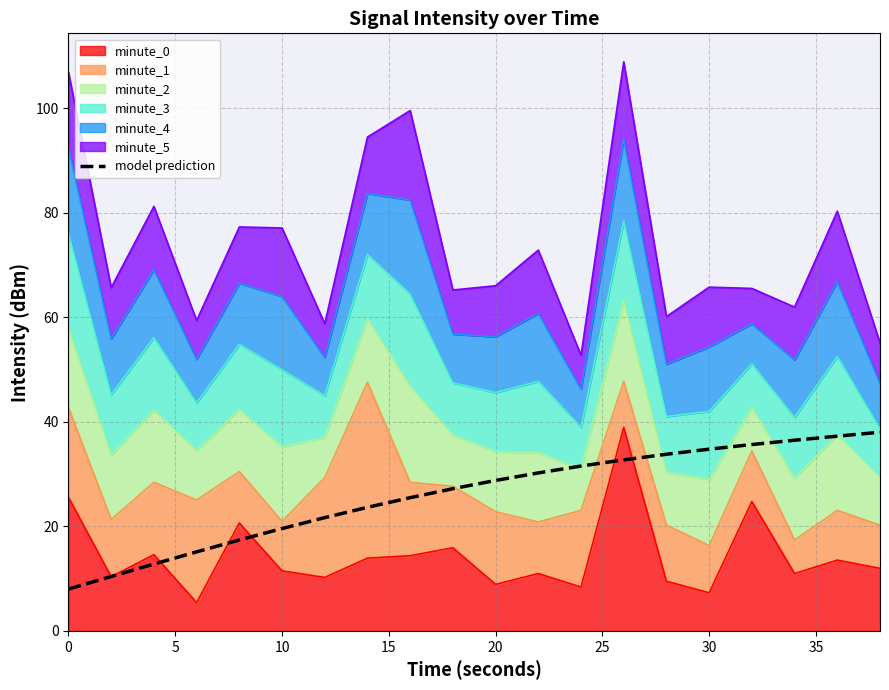

True or false: the data has more than 1 interior local peaks.

False